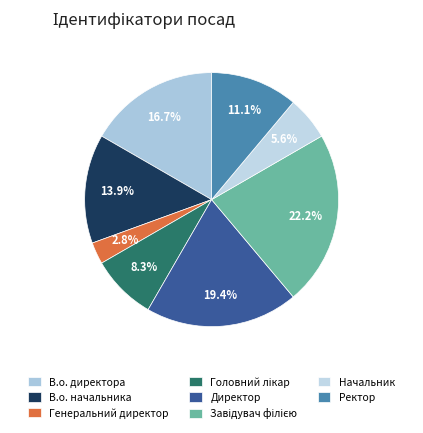

Which slice is the smallest?

Генеральний директор